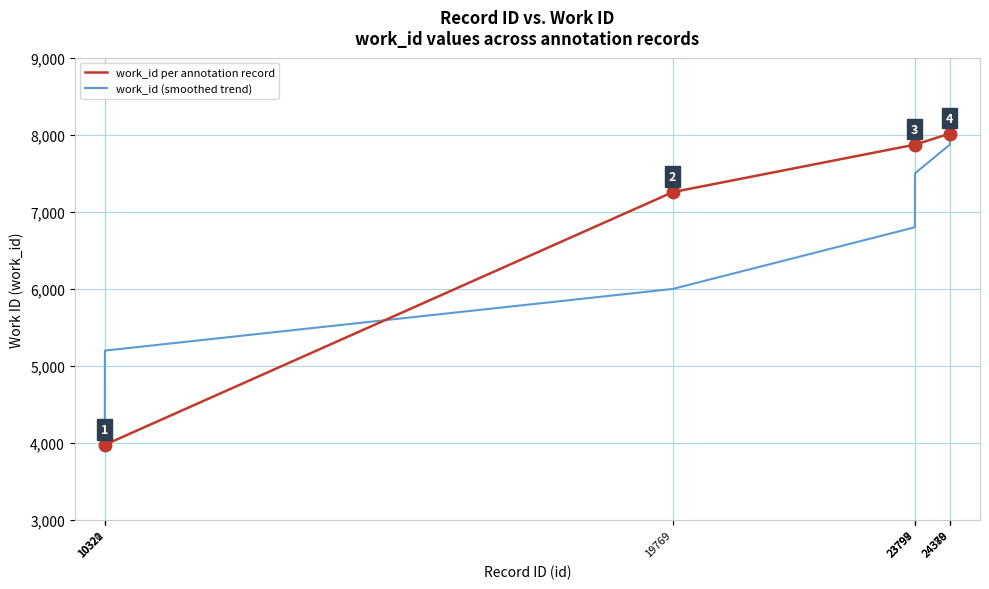

Which series has the largest total across all categories?

work_id per annotation record